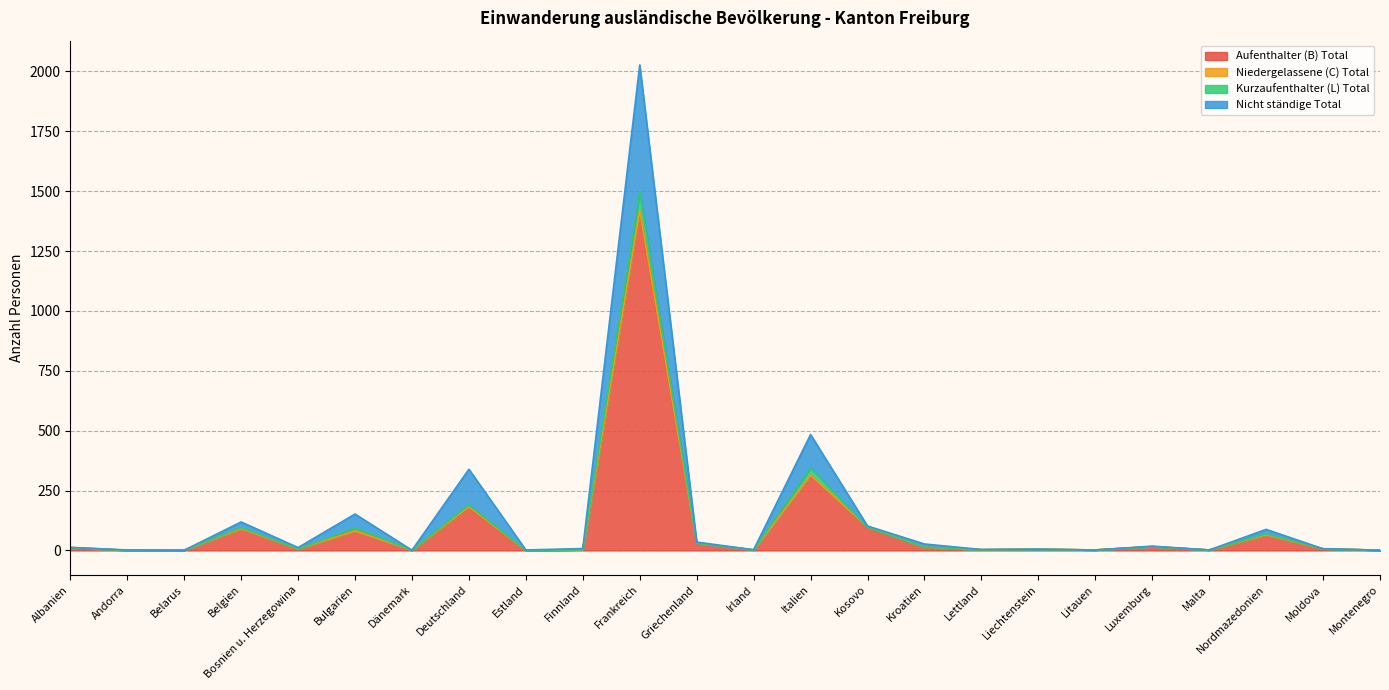

How many lines are shown in the chart?

4